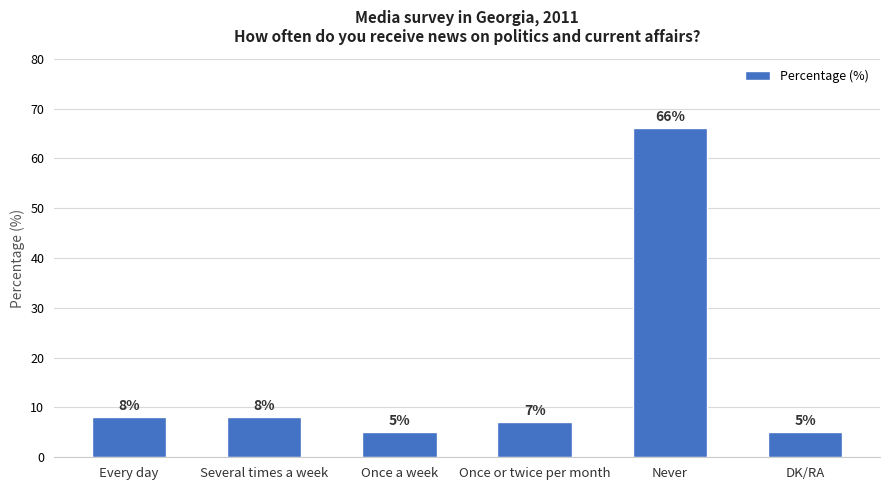

Between Every day and DK/RA, which is larger?

Every day